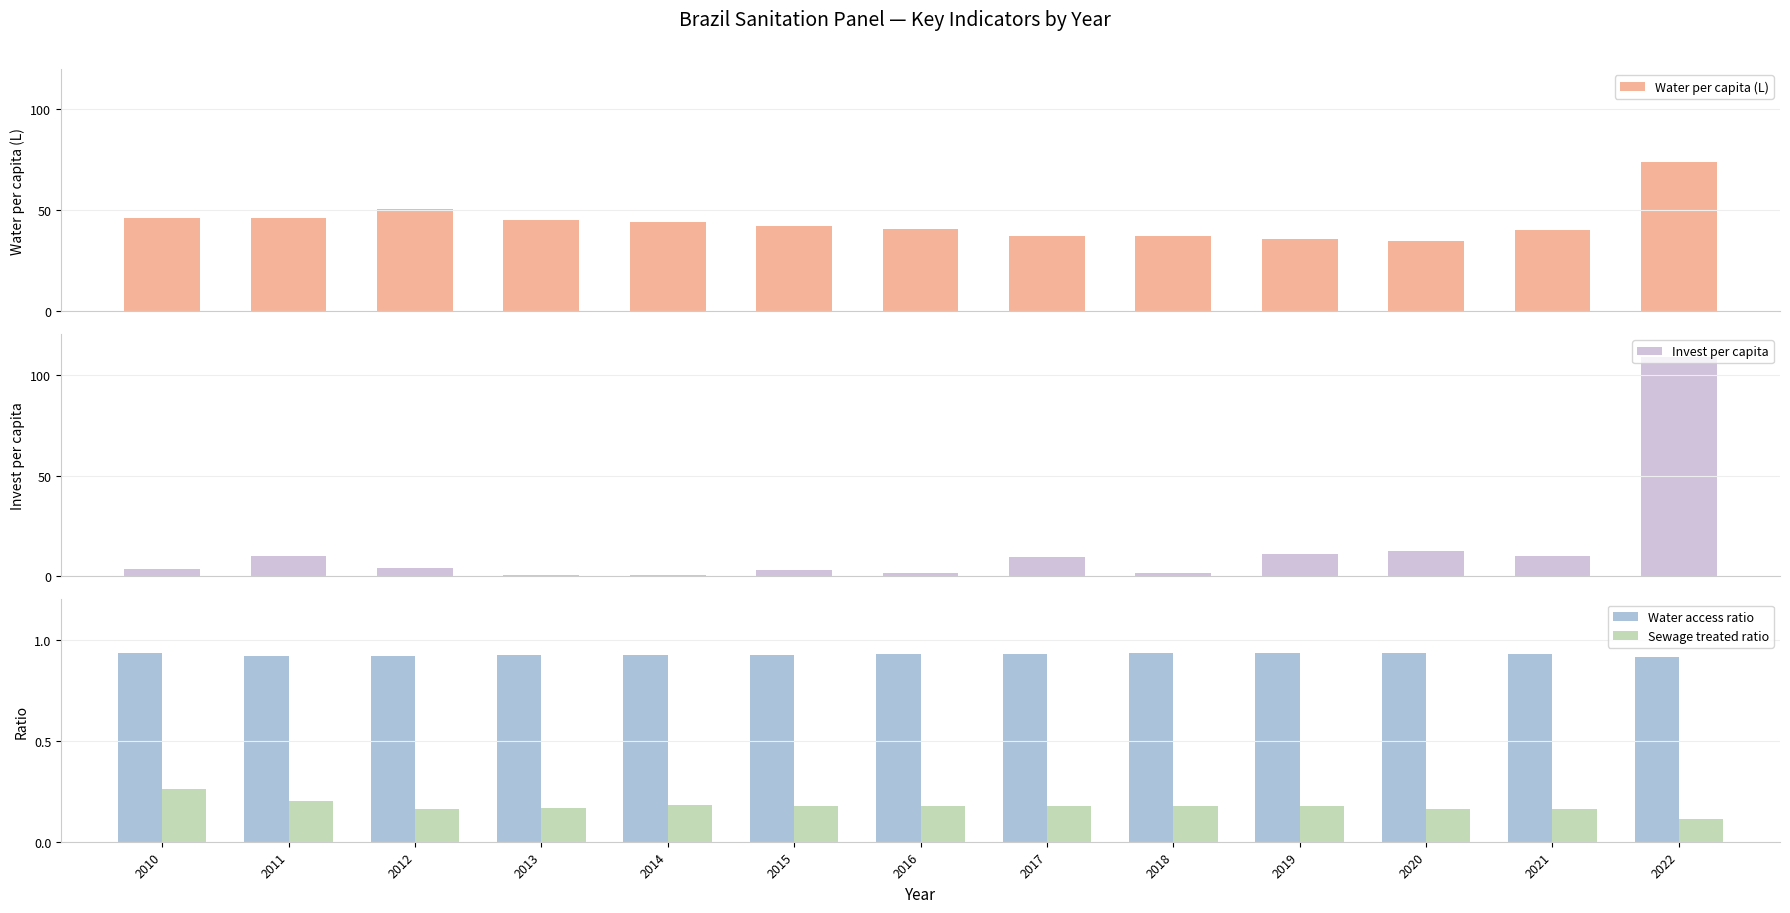

Between 2010 and 2020, which series saw the biggest shift?

Water per capita (L)